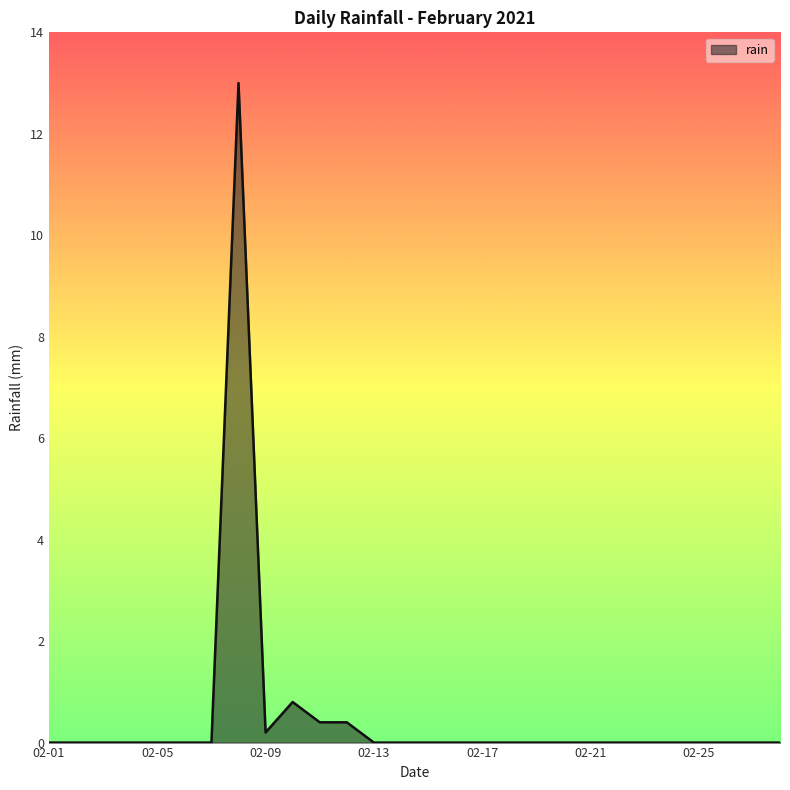

What is the difference between the maximum and minimum values?

13.0